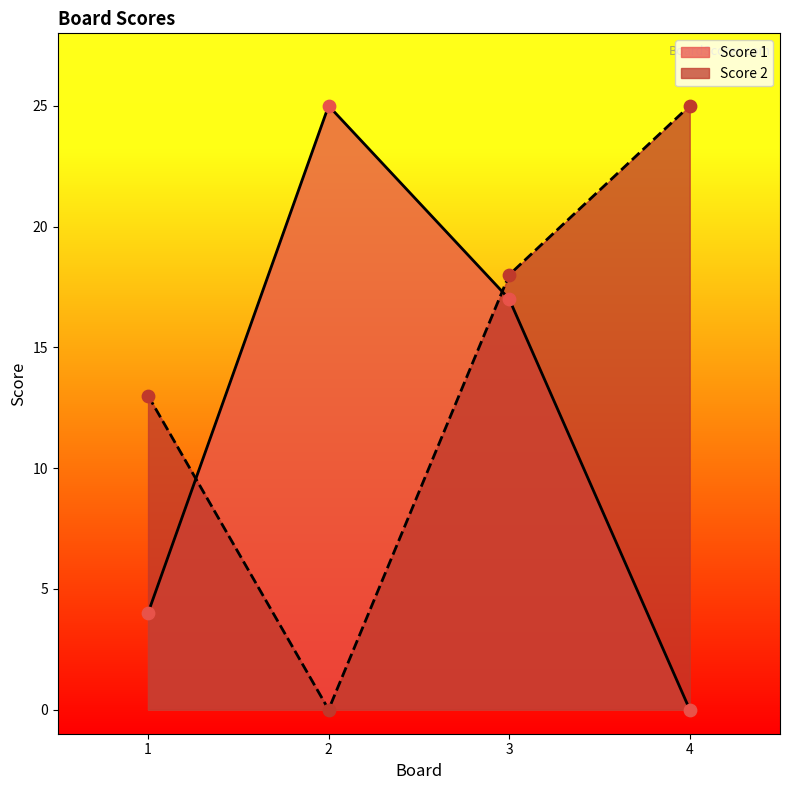

Which series has the largest Y range (max minus min)?

Score 1